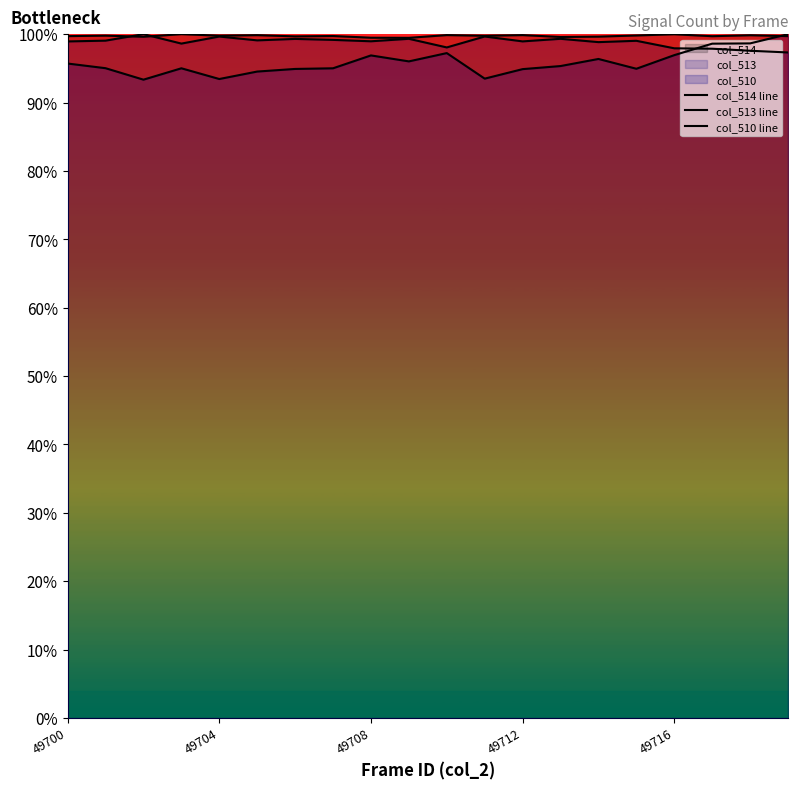

What is the label of the 20th point from the right?

49700